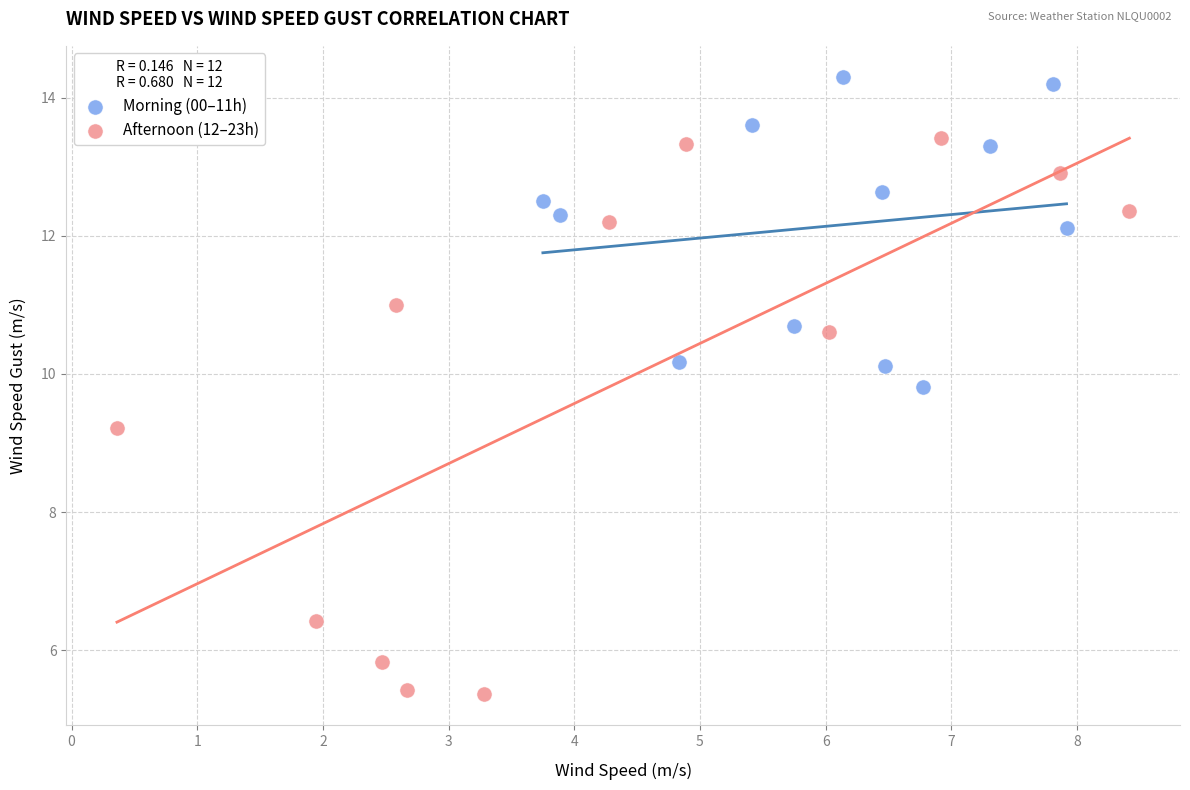

Which series has the largest Y range (max minus min)?

Afternoon (12–23h)